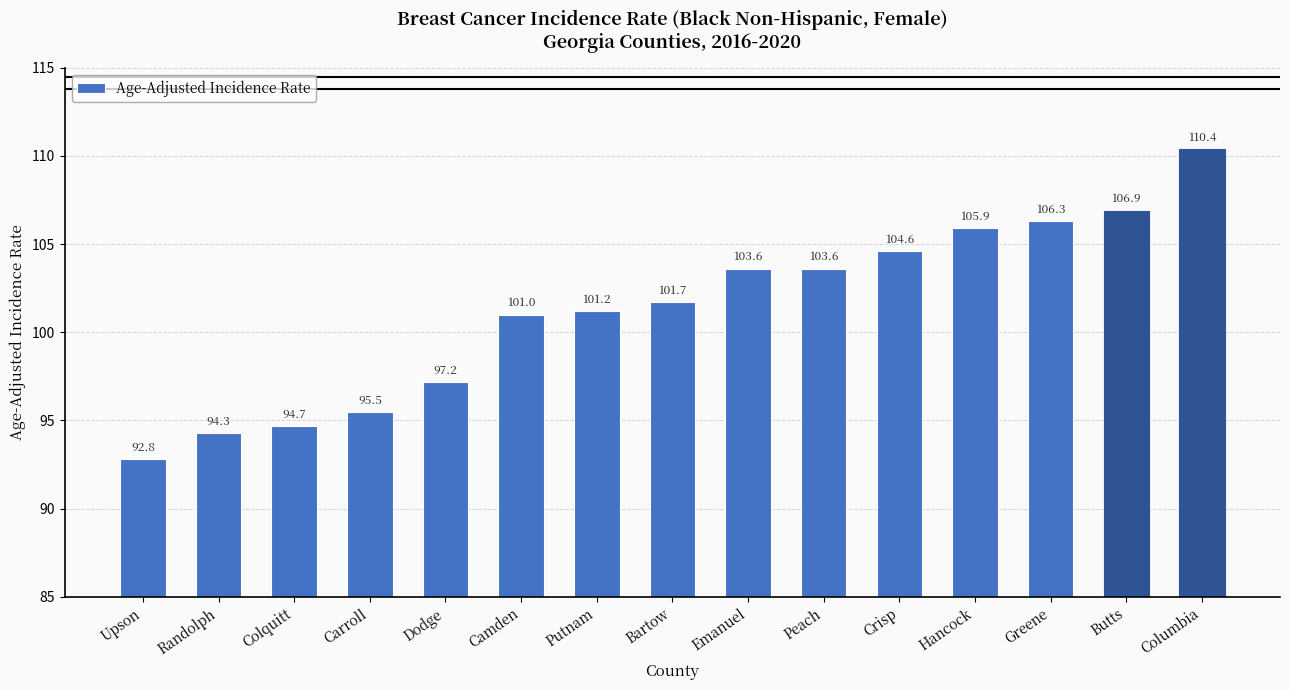

Reading right to left, what are all the values shown in this chart?

110.4	106.9	106.3	105.9	104.6	103.6	103.6	101.7	101.2	101.0	97.2	95.5	94.7	94.3	92.8